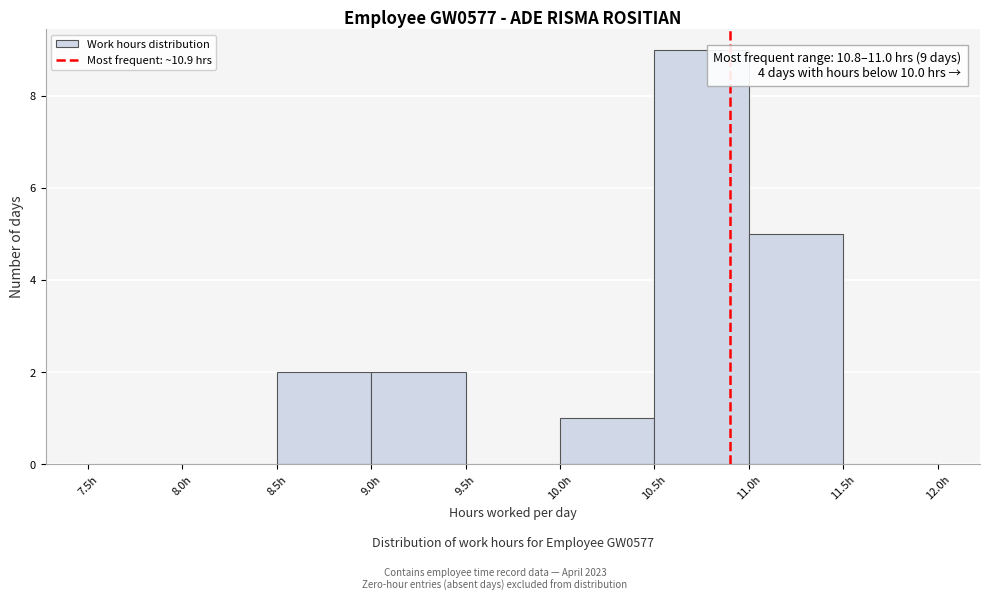

Which range on the x-axis has the tallest bar?

10.5 to 11.0